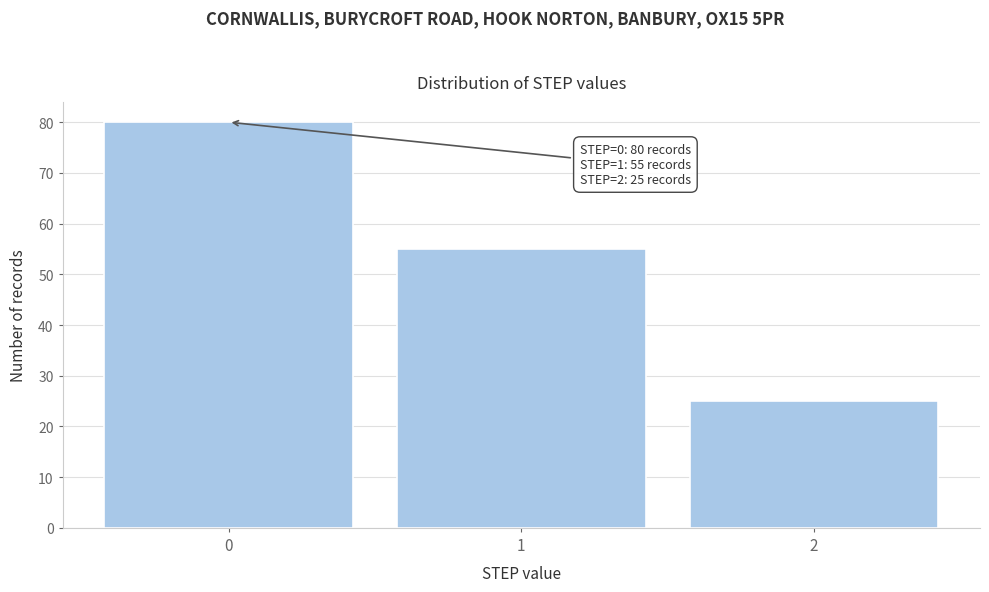

Reading right to left, list all the values displayed in this chart.

2=25	1=55	0=80